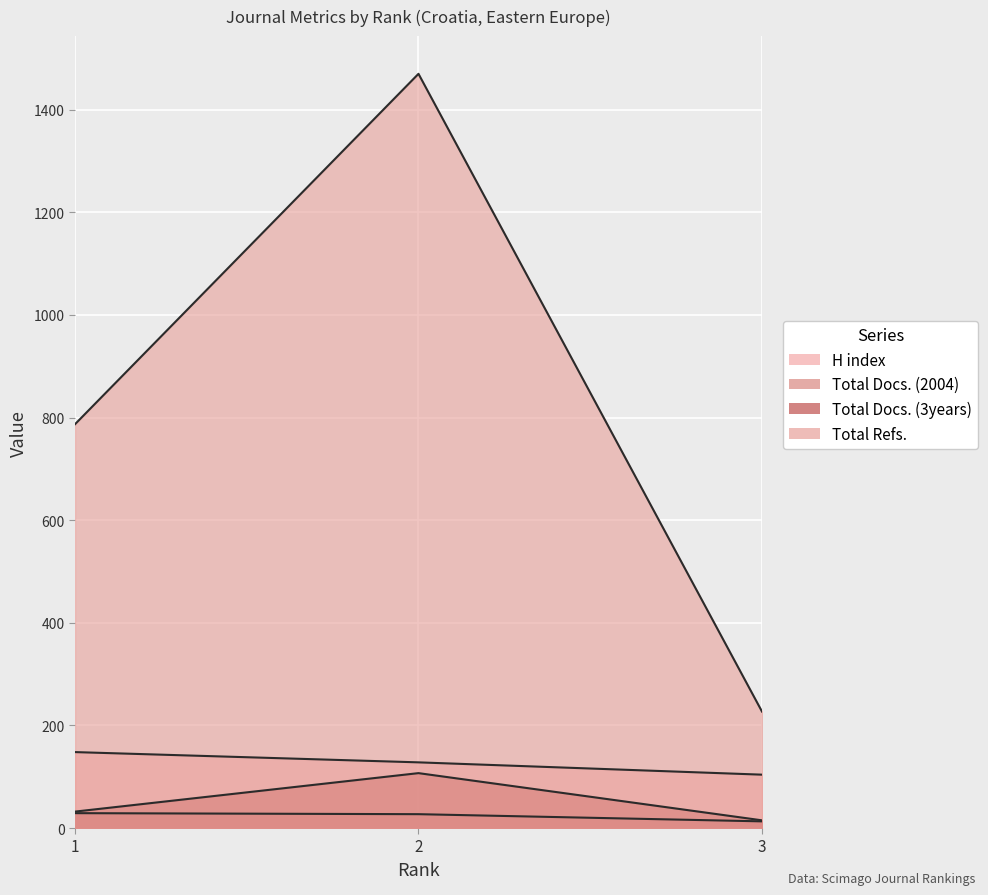

Which has a higher value, 1 or 2?

1